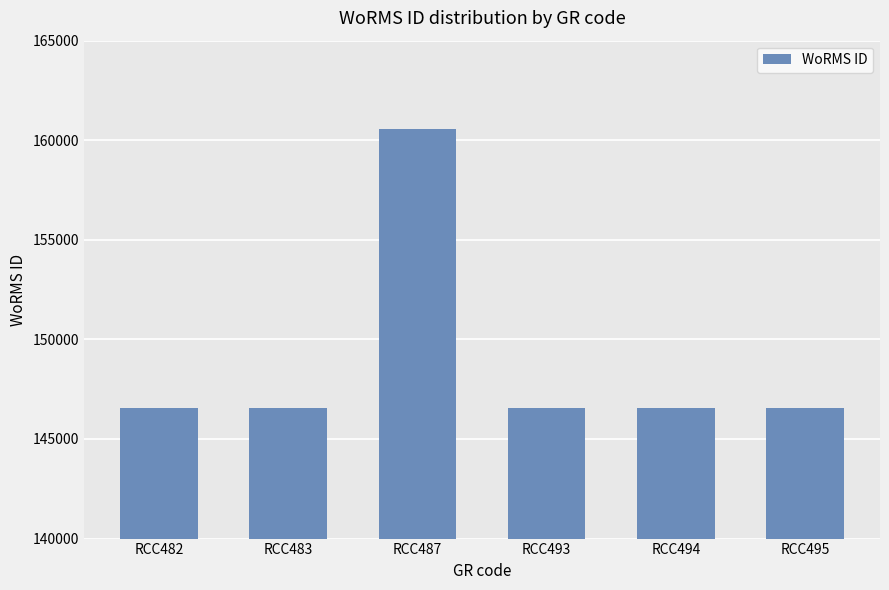

True or false: the data shows 46117 at RCC495.

False